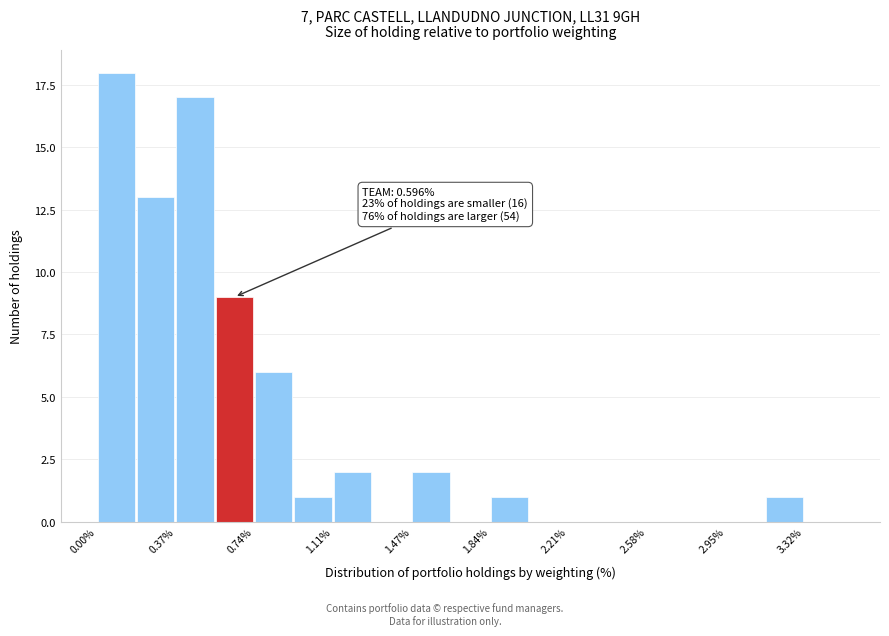

Around what value on the x-axis is the tallest bar? Give the approximate position of its centre, as read against the axis.

0.10